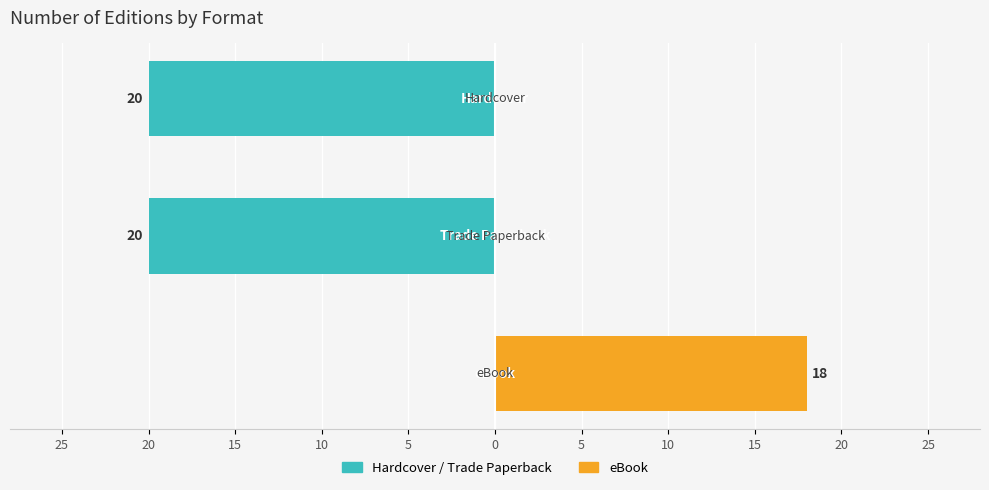

Are the bars grouped side by side (vs. stacked)?

Yes